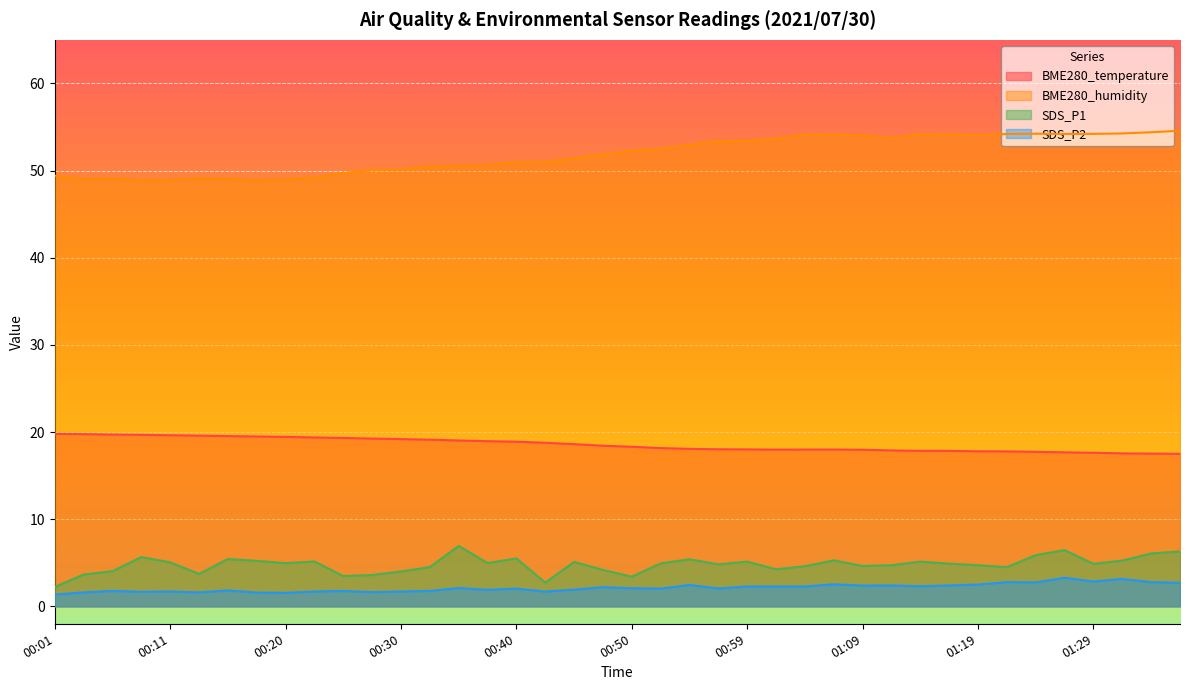

What is the value of the BME280_temperature point at the 15th from the left?

19.0